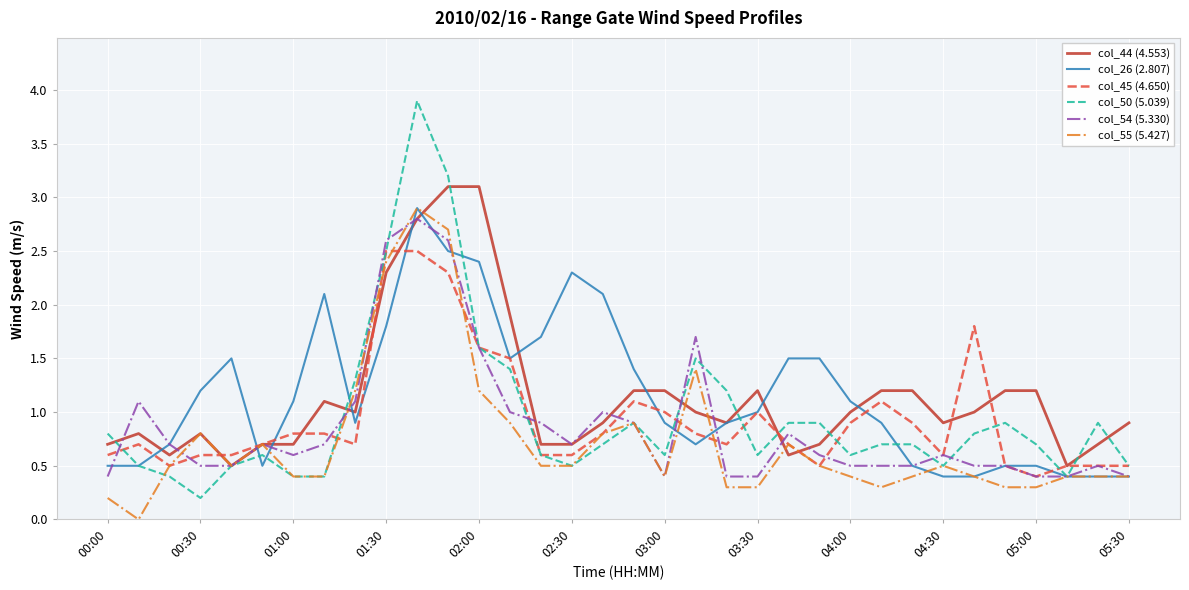

What is the maximum value shown in the chart?

3.9